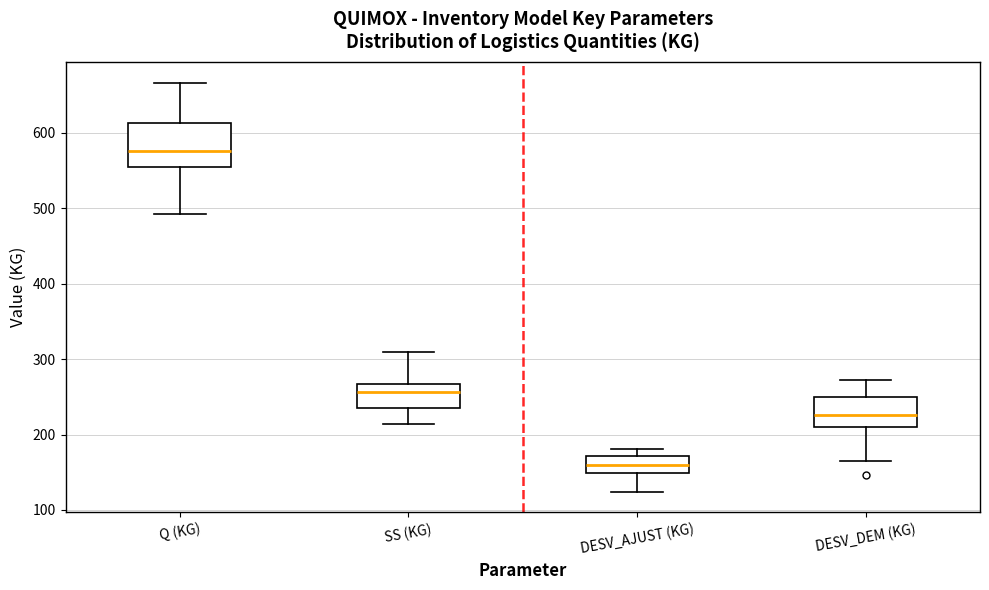

Which box is the tallest, from its lower edge to its upper edge?

Q (KG)